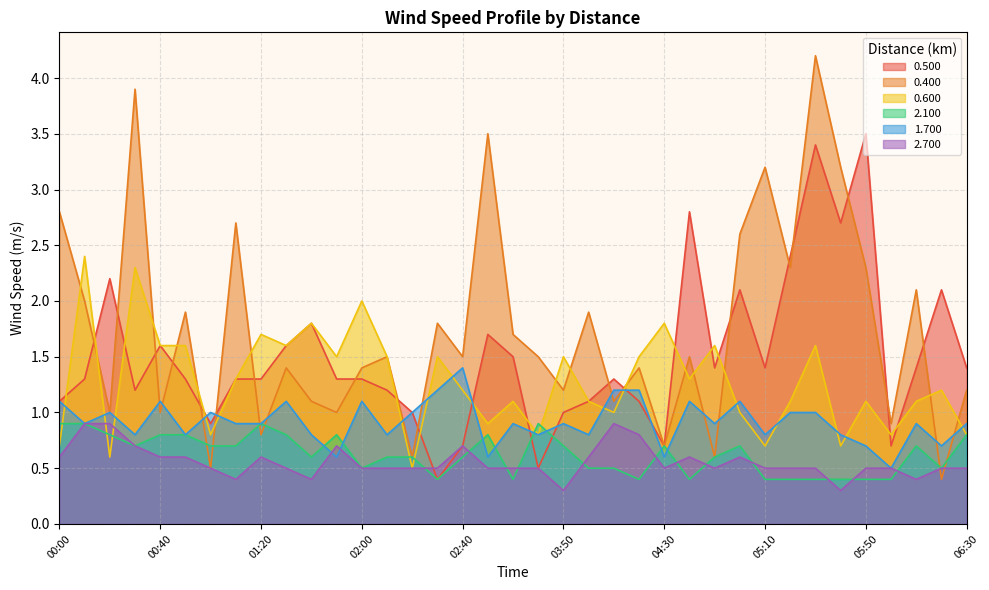

True or false: 2.100 has more than 1 interior local peaks.

True